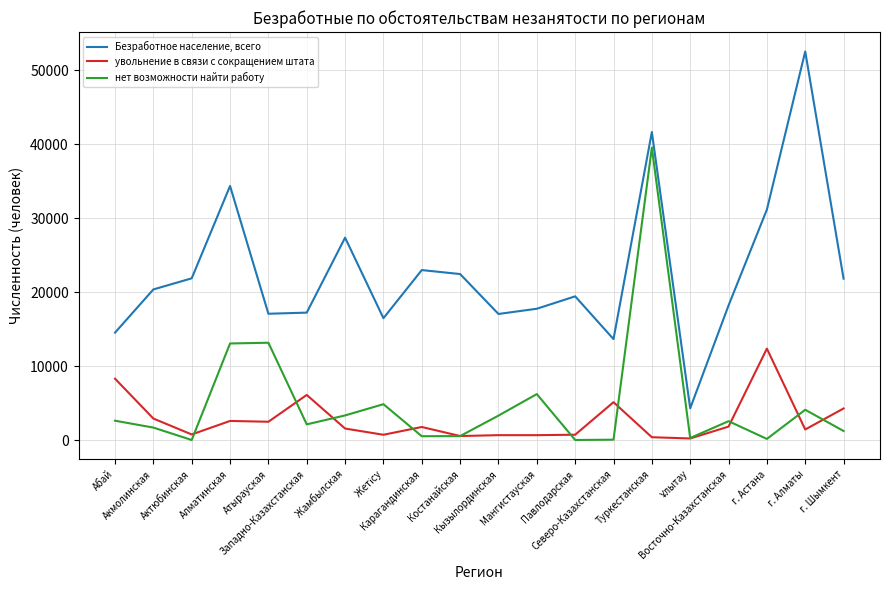

Which series has the largest range (max minus min)?

Безработное население, всего